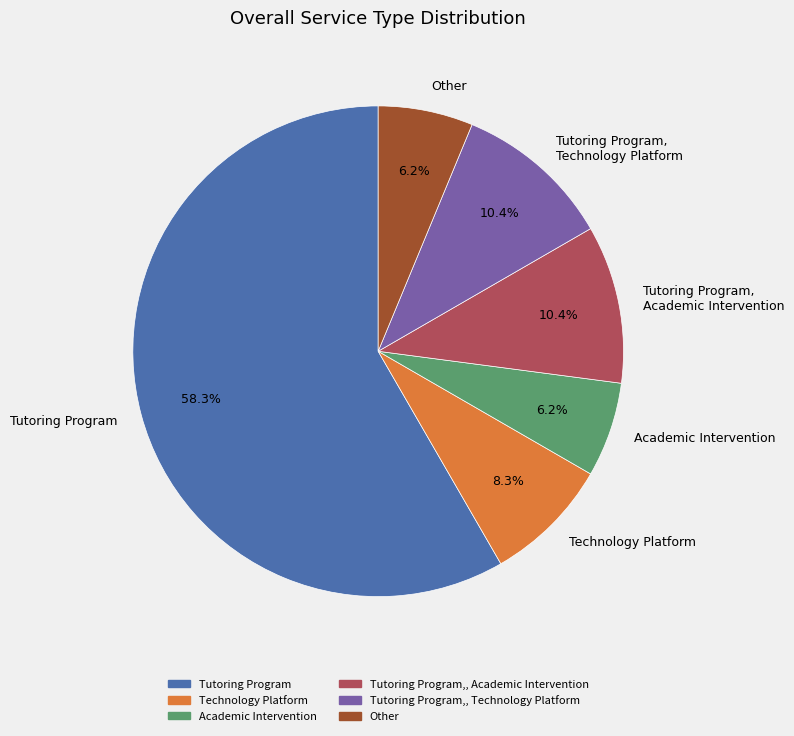

How many slices are in this pie chart?

6